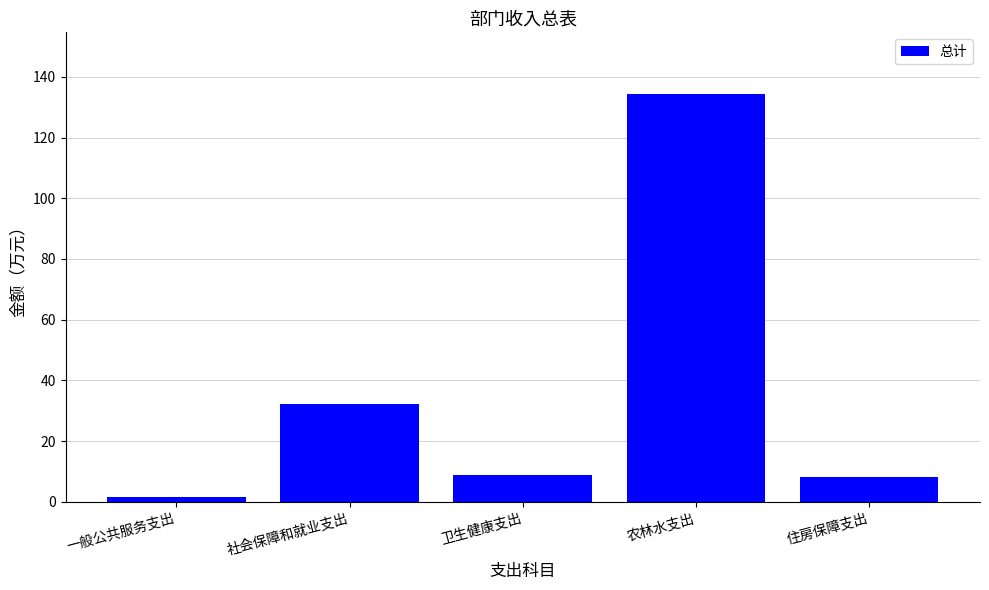

What is the difference between the second highest and minimum values?

30.6